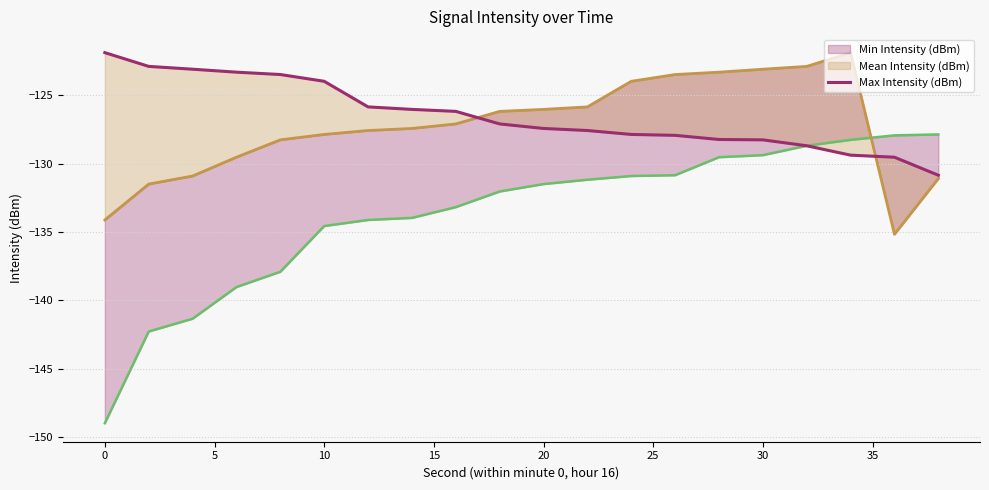

What is the maximum value shown in the chart?

-121.9